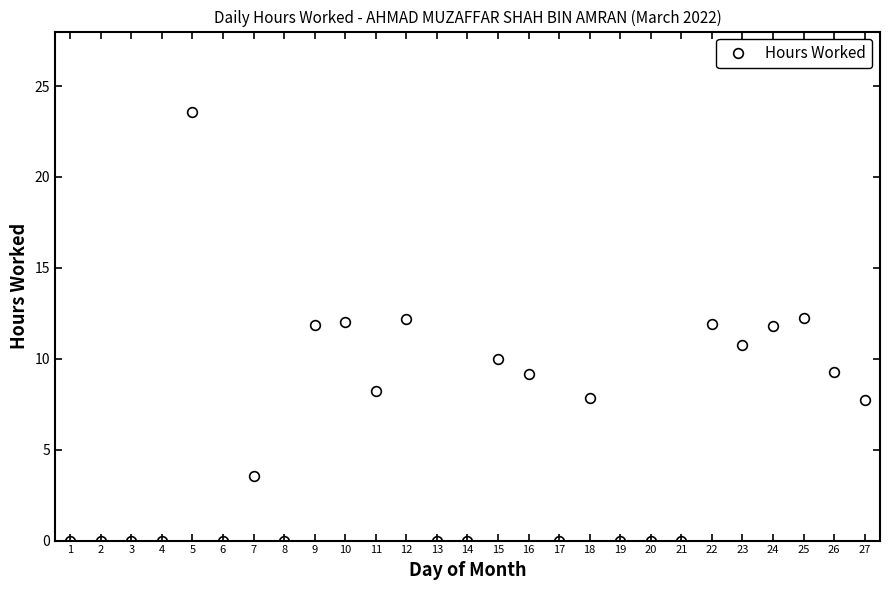

What is the difference between the maximum and minimum values?

23.6